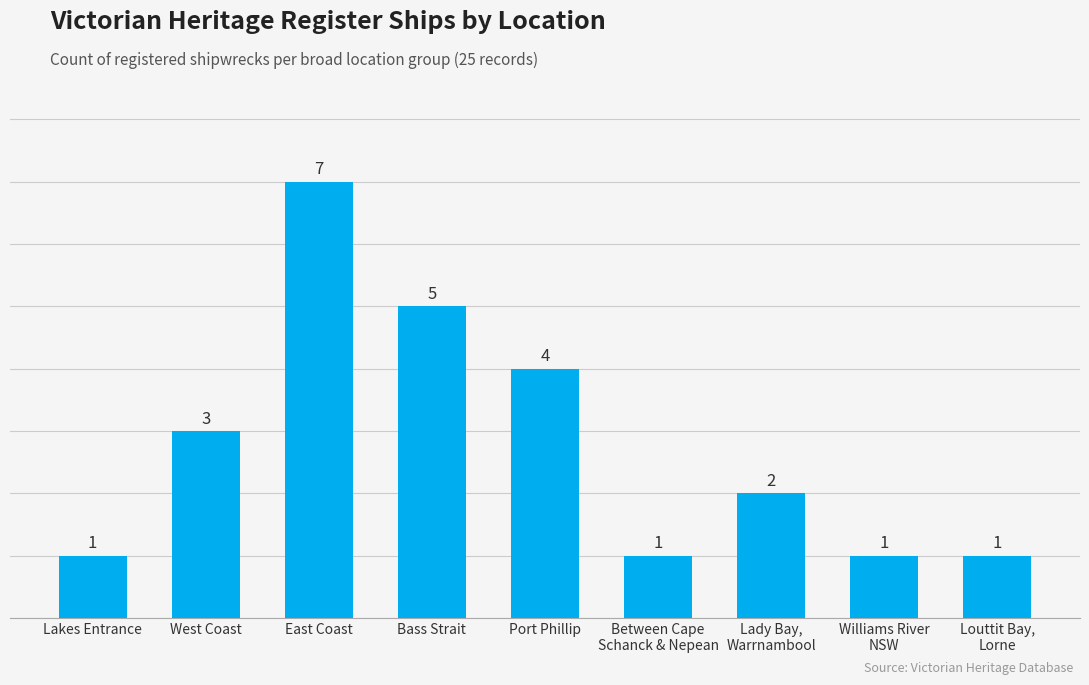

Where does the data first go above 2?

West Coast